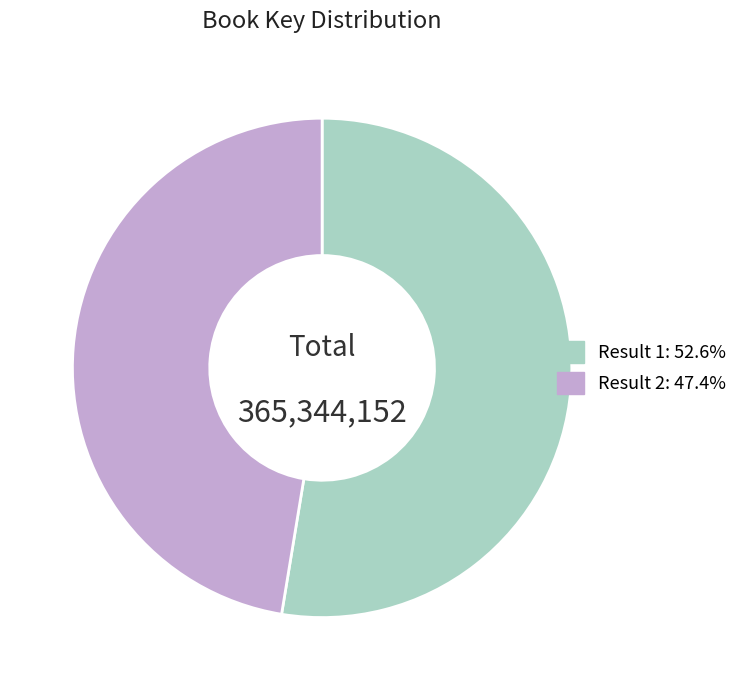

Does any single category account for the majority?

Yes